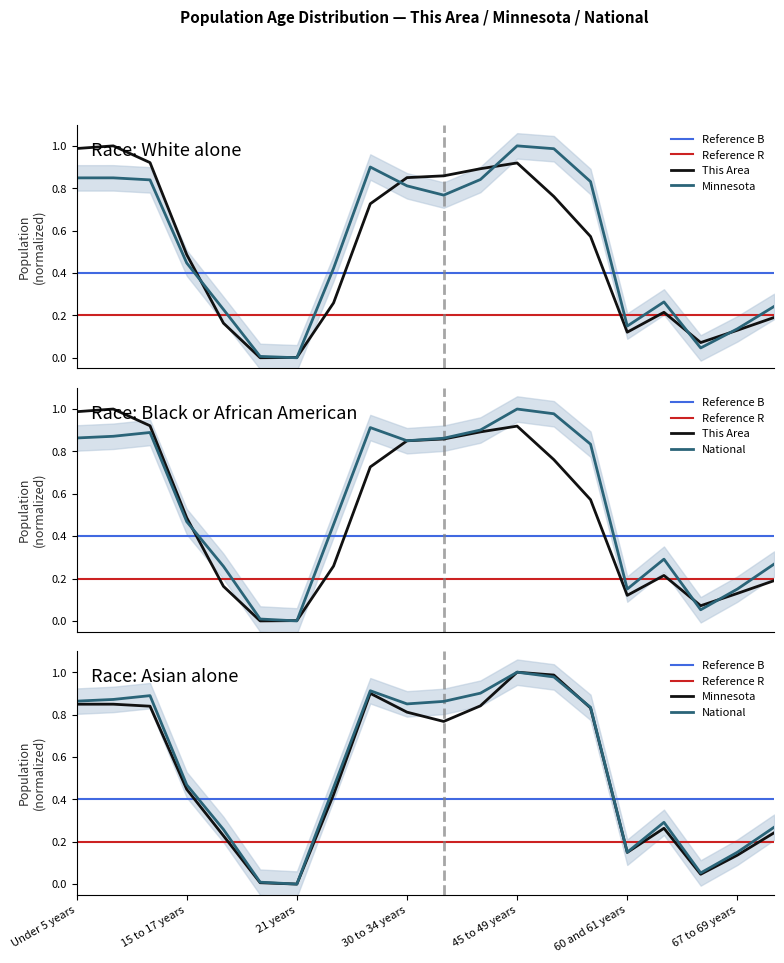

Where do Minnesota and This Area first cross each other?

15 to 17 years and 18 and 19 years